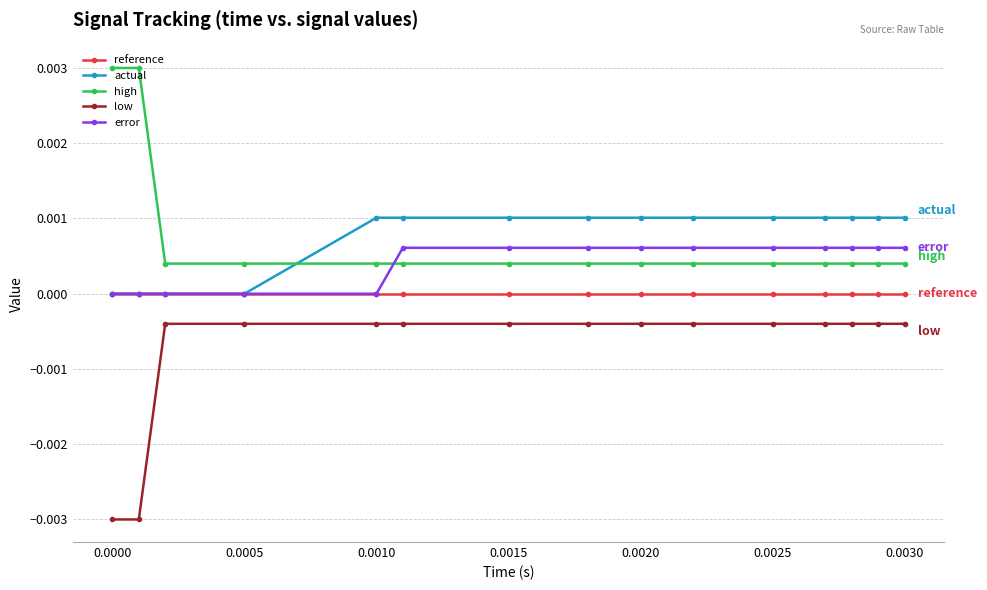

List the series in order of their peak value, lowest first.

low, reference, error, actual, high